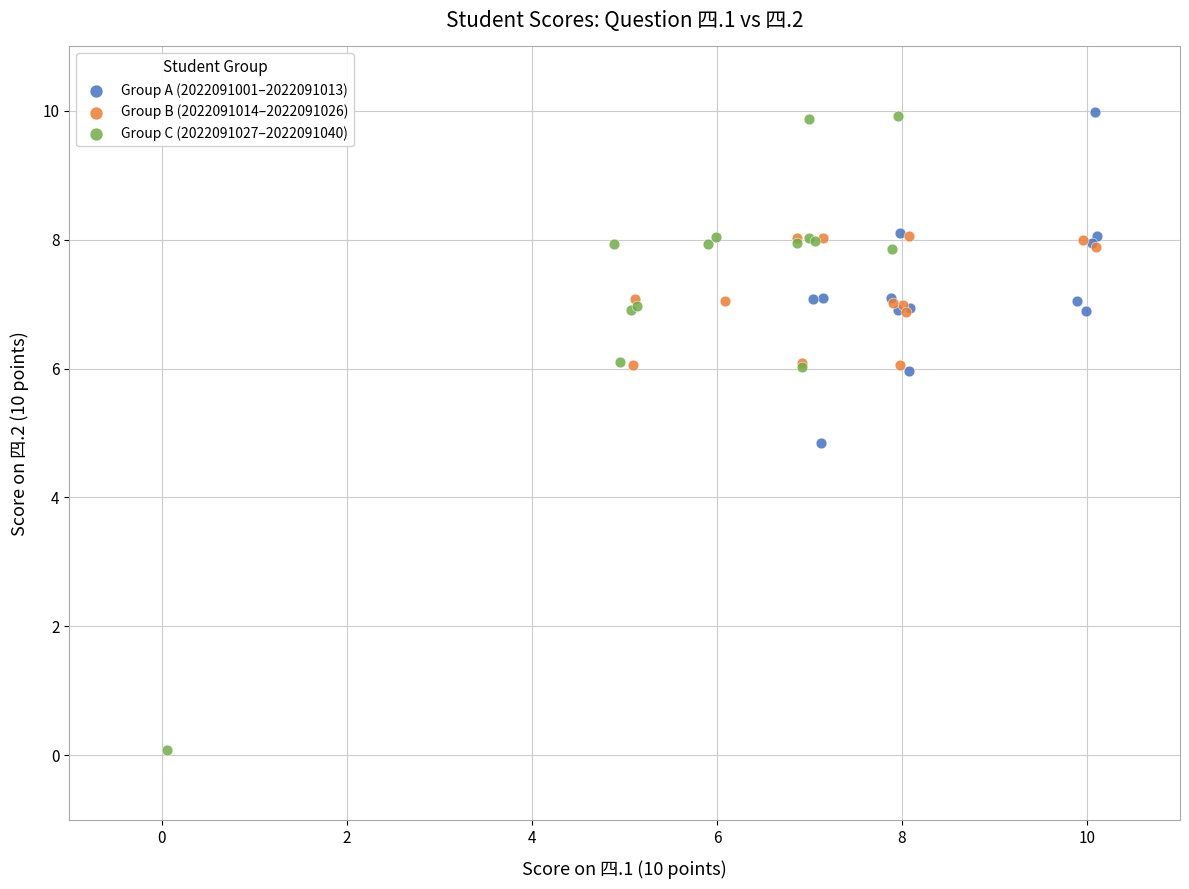

What are all the series names shown in the legend?

Group A (2022091001–2022091013), Group B (2022091014–2022091026), Group C (2022091027–2022091040)